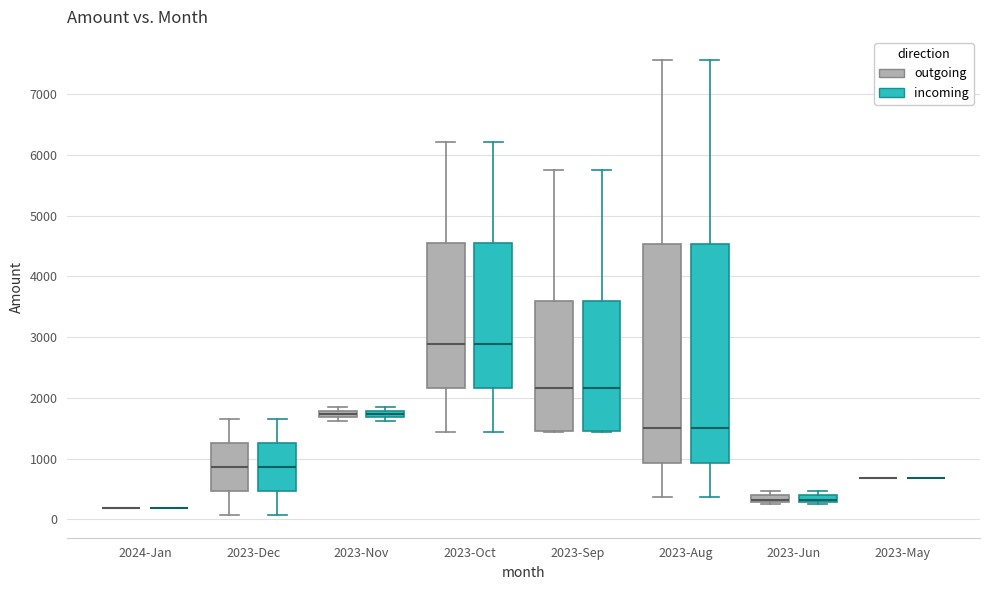

Where does the median line of the box for 2023-Aug (incoming) sit on the y-axis? The values are not printed on the chart, so give them approximately, as read against the axis.

1500